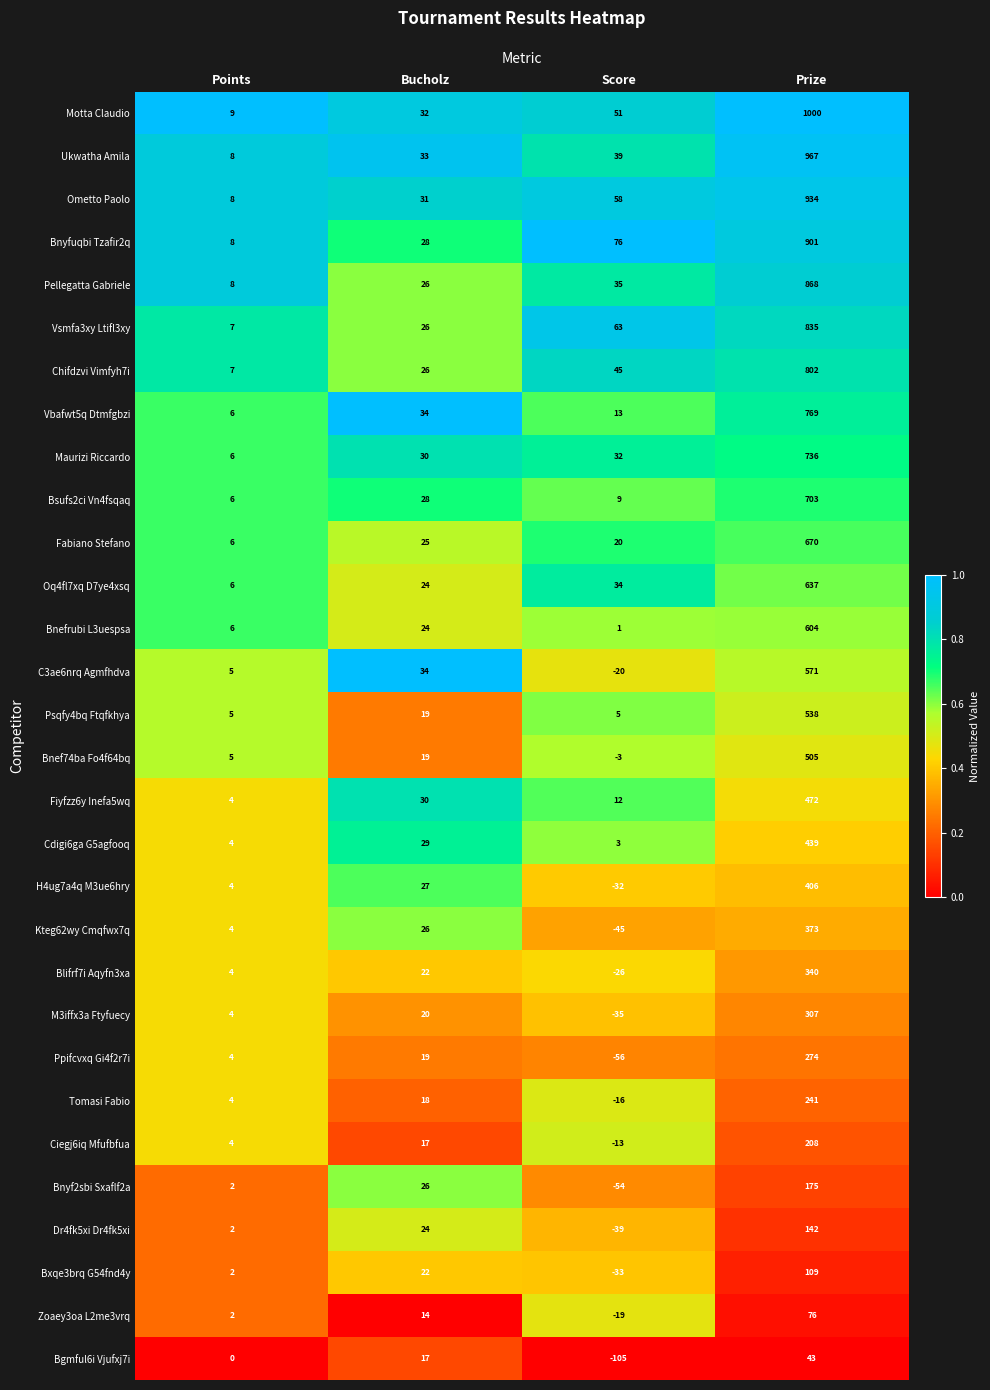

Rank the series by their maximum value, from lowest to highest.

Bgmful6i Vjufxj7i, Zoaey3oa L2me3vrq, Bxqe3brq G54fnd4y, Dr4fk5xi Dr4fk5xi, Bnyf2sbi Sxaflf2a, Ciegj6iq Mfufbfua, Tomasi Fabio, Ppifcvxq Gi4f2r7i, M3iffx3a Ftyfuecy, Blifrf7i Aqyfn3xa, Kteg62wy Cmqfwx7q, H4ug7a4q M3ue6hry, Cdigi6ga G5agfooq, Fiyfzz6y Inefa5wq, Bnef74ba Fo4f64bq, Psqfy4bq Ftqfkhya, C3ae6nrq Agmfhdva, Bnefrubi L3uespsa, Oq4fl7xq D7ye4xsq, Fabiano Stefano, Bsufs2ci Vn4fsqaq, Maurizi Riccardo, Vbafwt5q Dtmfgbzi, Chifdzvi Vimfyh7i, Vsmfa3xy Ltifl3xy, Pellegatta Gabriele, Bnyfuqbi Tzafir2q, Ometto Paolo, Ukwatha Amila, Motta Claudio